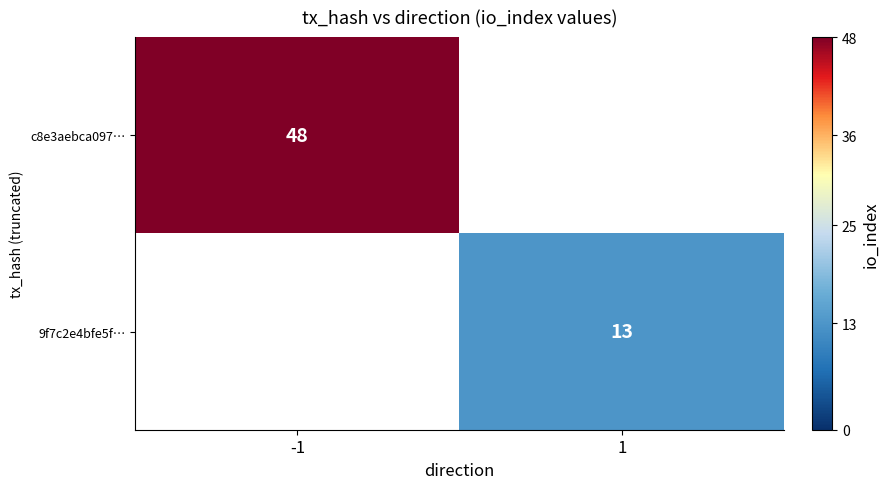

The 9f7c2e4bfe5f… series shows 4 at 1. True or false?

False